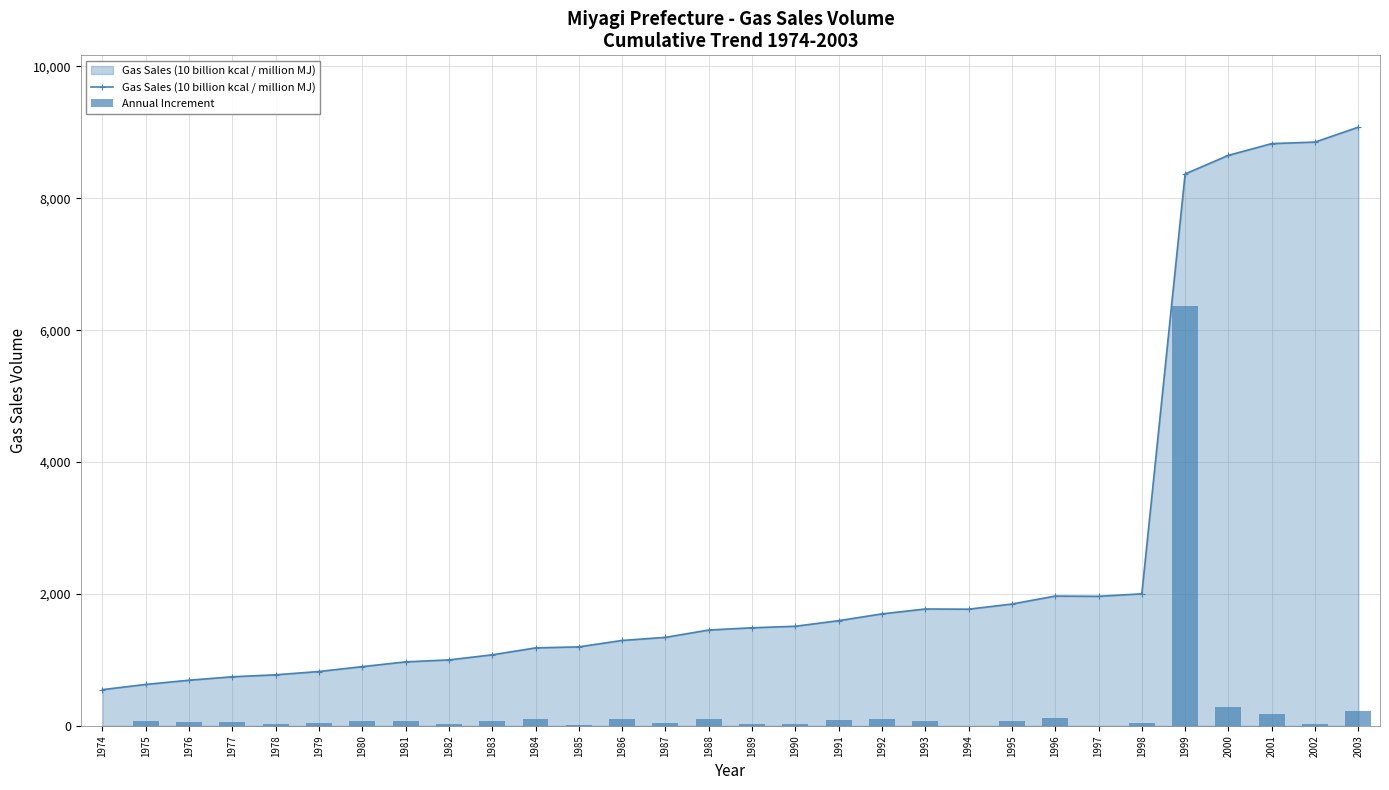

Rank the series at 1990 from highest to lowest value.

Gas Sales (10 billion kcal / million MJ), Annual Increment